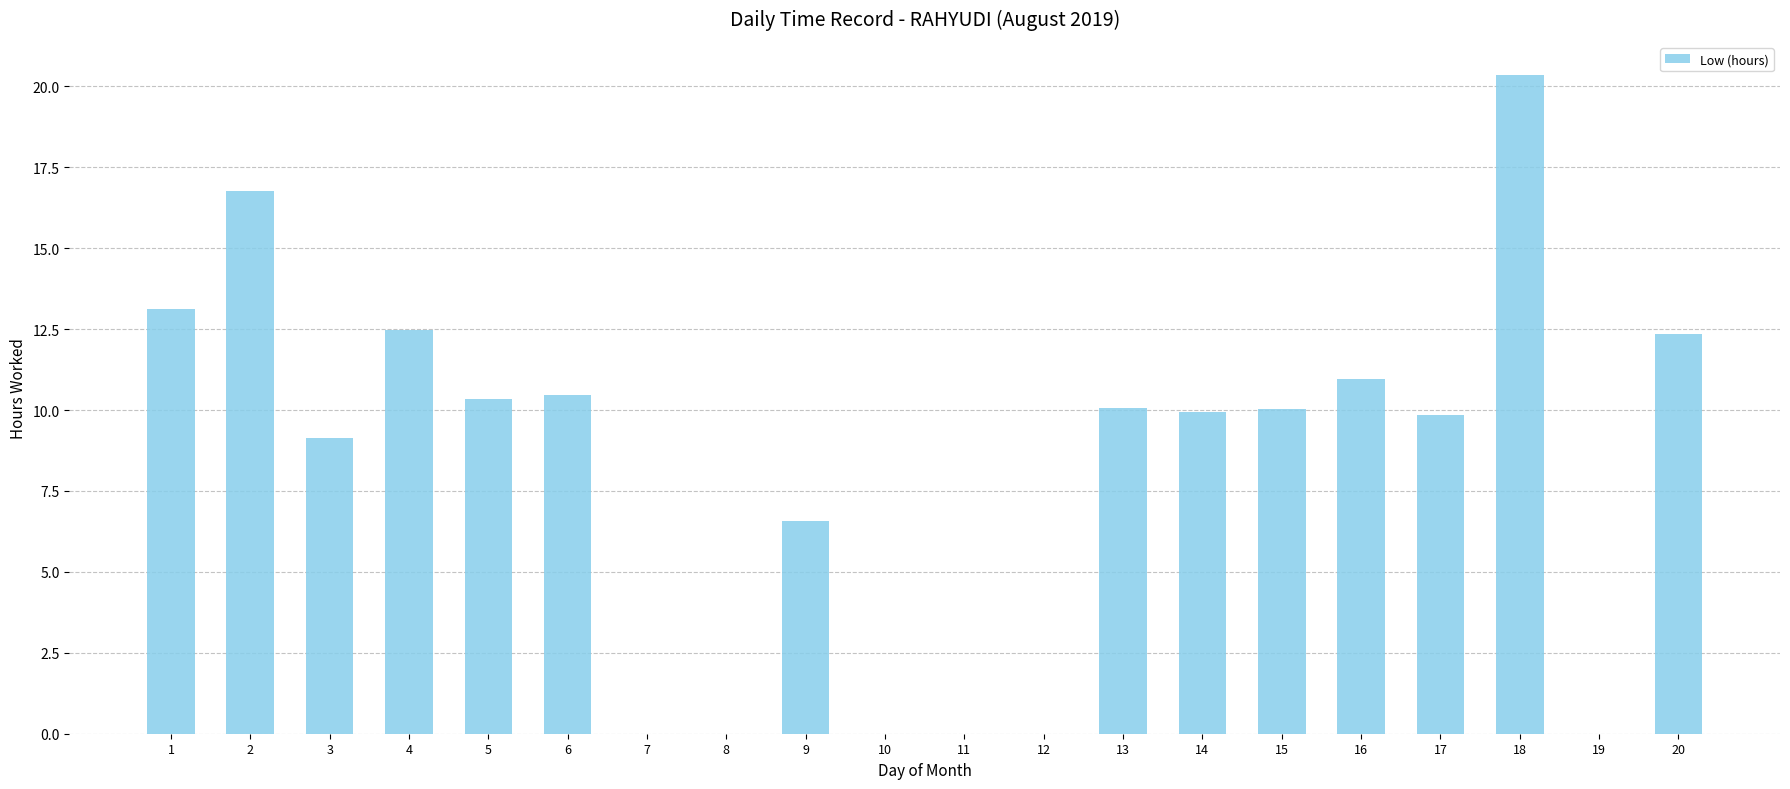

At which label does the data first exceed 10?

1